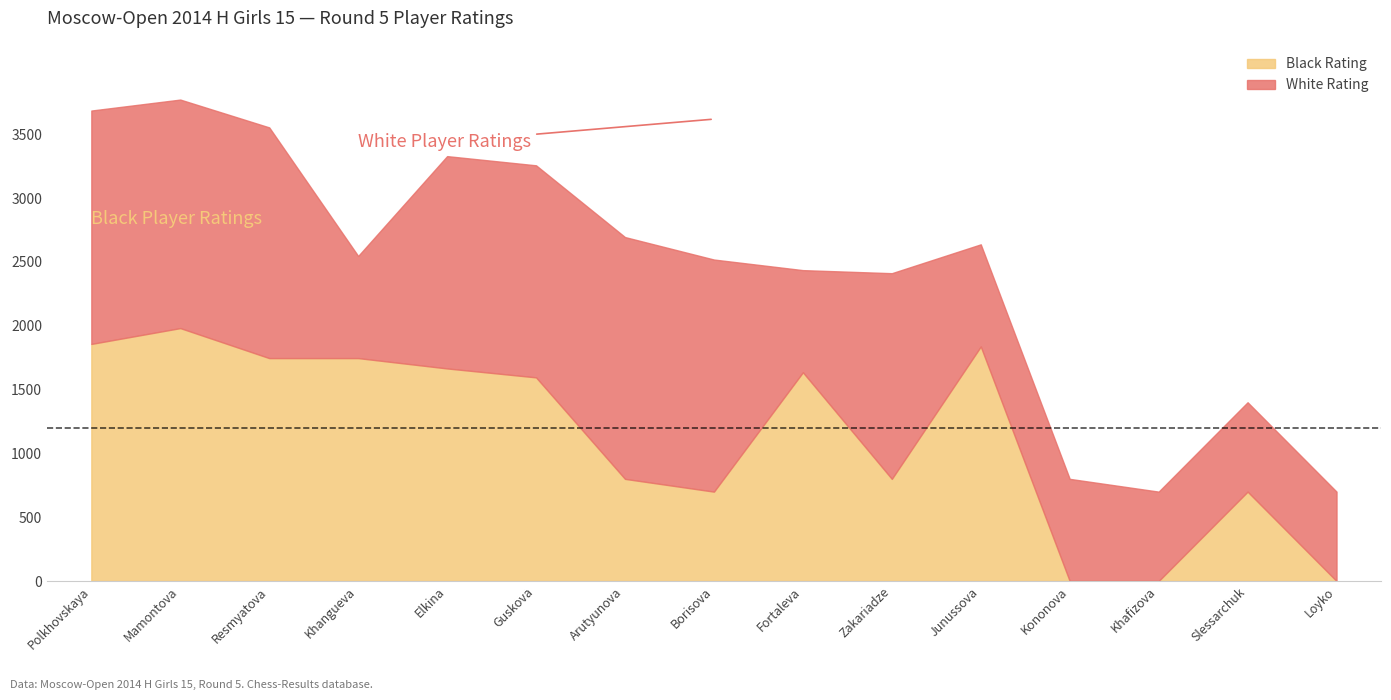

What position from the left is Borisova?

8